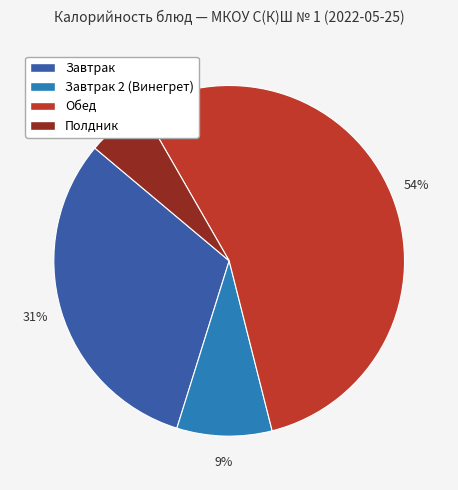

Is there any slice that represents more than half of the pie?

Yes